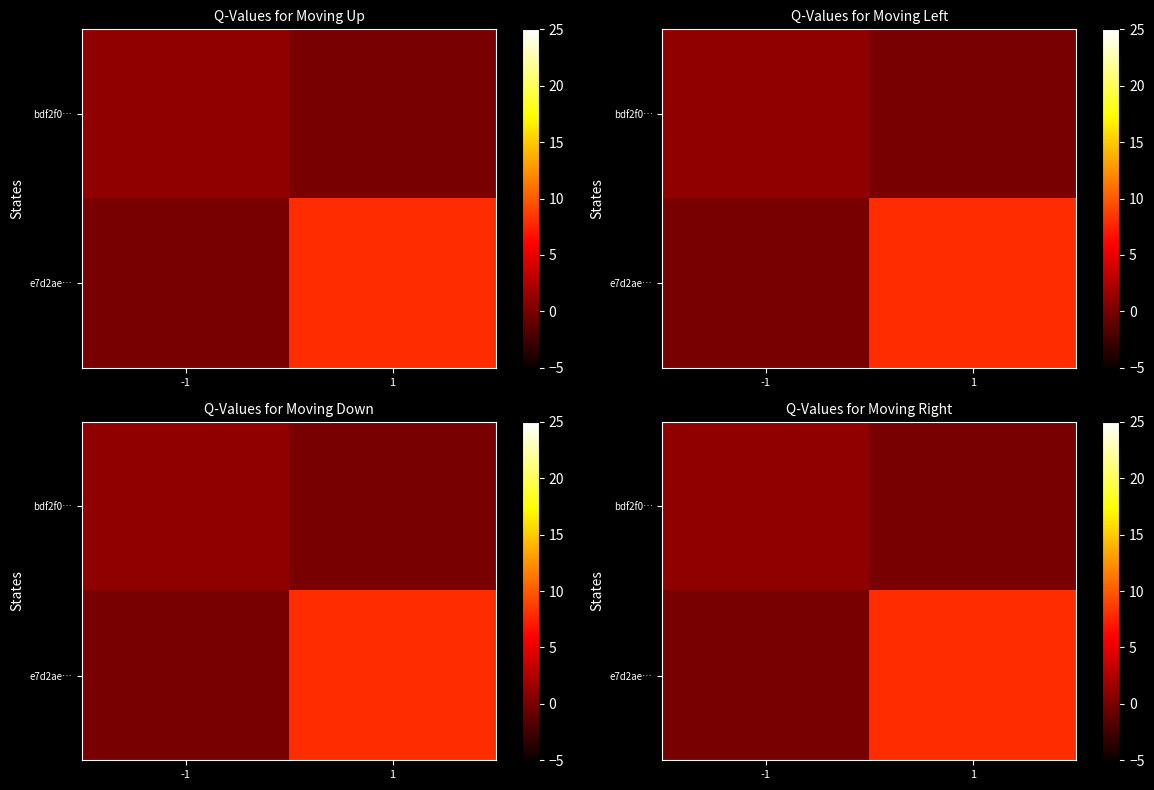

Rank the series by their maximum value, from highest to lowest.

e7d2ae…, bdf2f0…